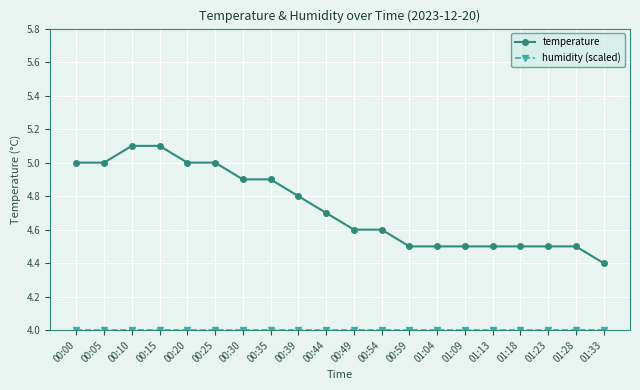

What is the difference between the temperature values at 00:39 and 00:49?

0.2